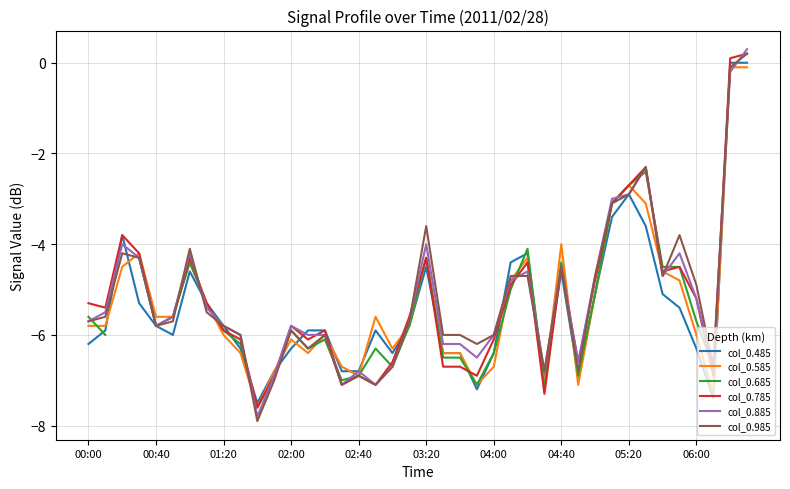

At how many categories does at least one series exceed -4?

8